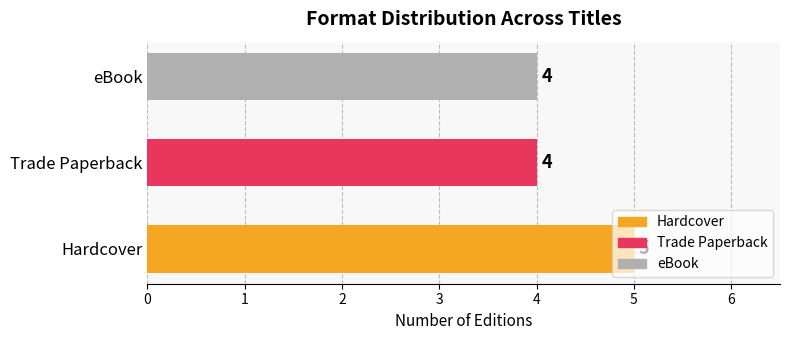

Approximately how many times larger is the value at Trade Paperback compared to Hardcover?

0.8